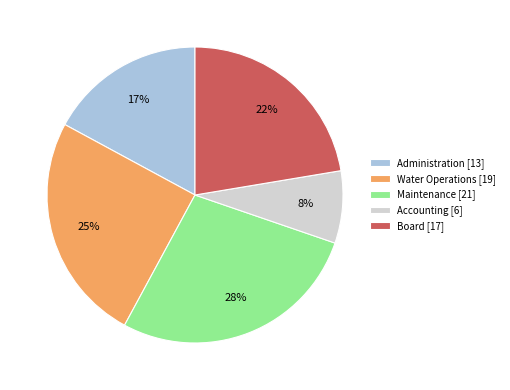

Is there a majority slice in this chart?

No